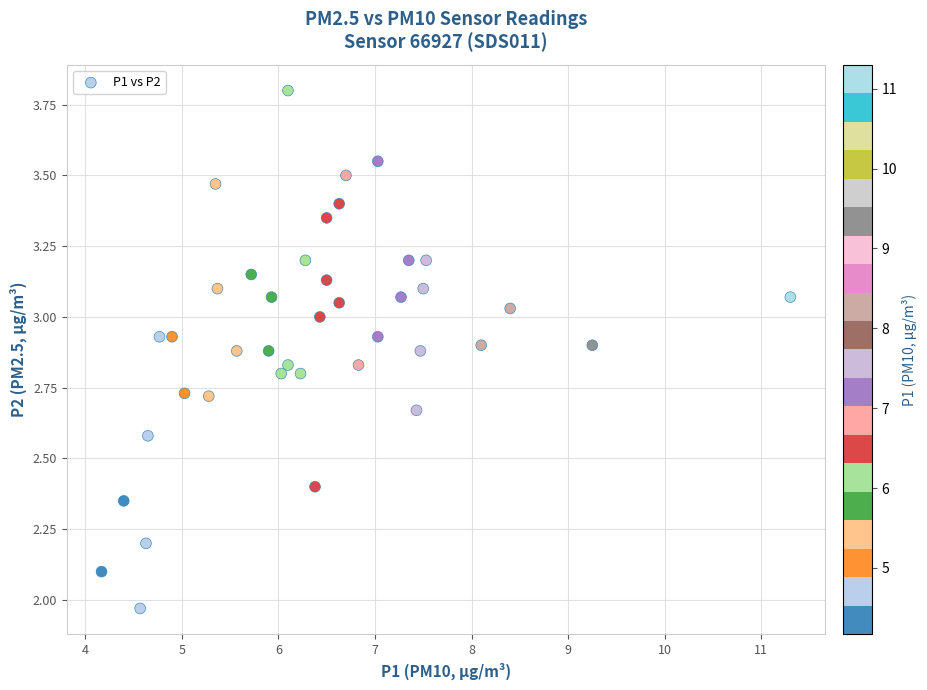

What is the range of X values (max minus min)?

7.1